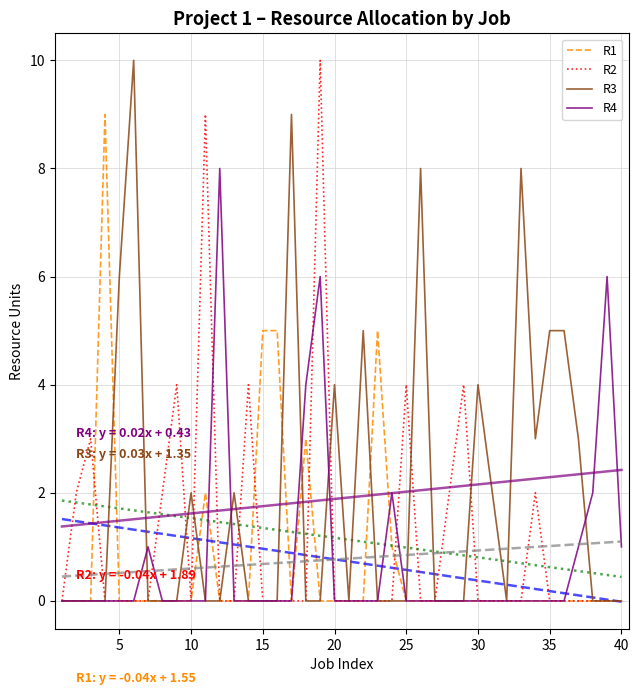

Is it true that R3 equals 0 at 15?

True